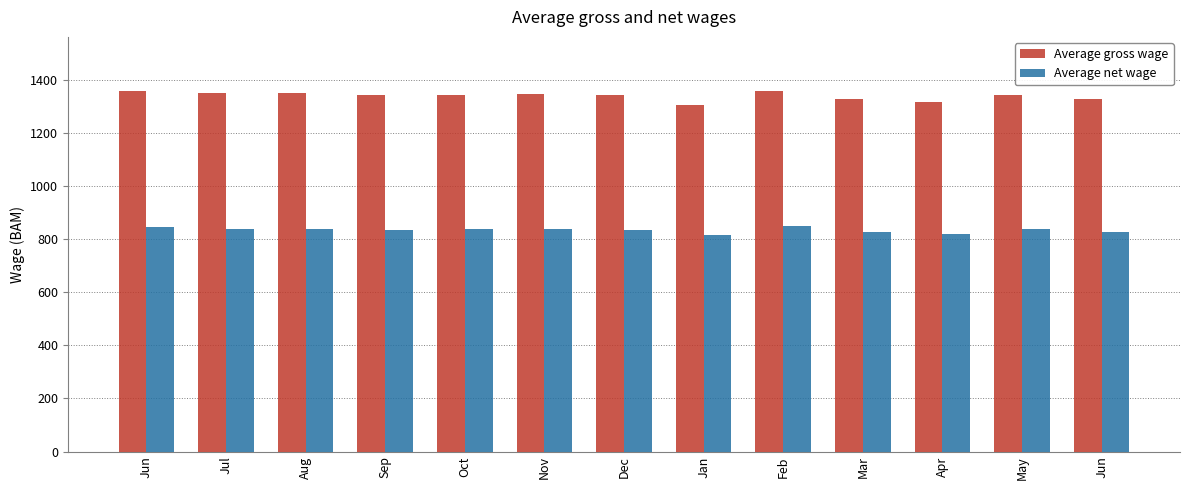

What are all the series names shown in the legend?

Average gross wage, Average net wage